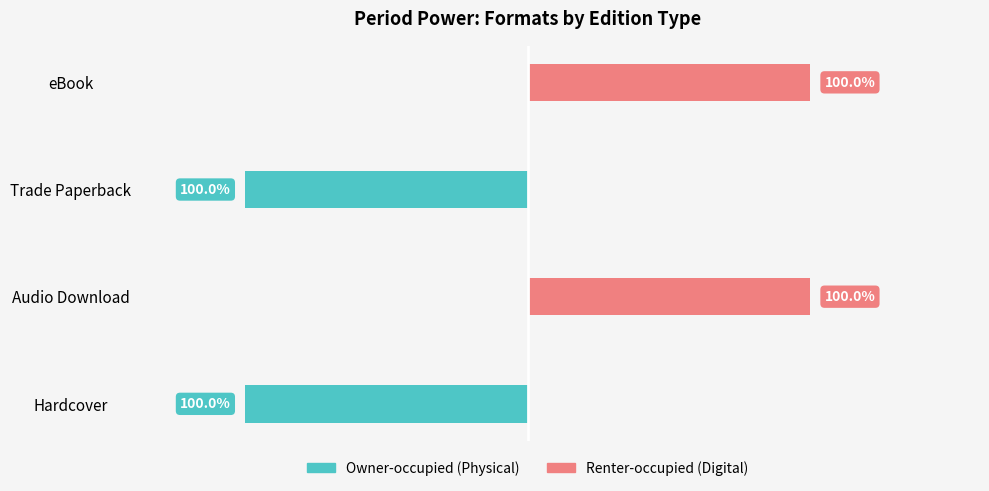

What is the maximum value shown in the chart?

1